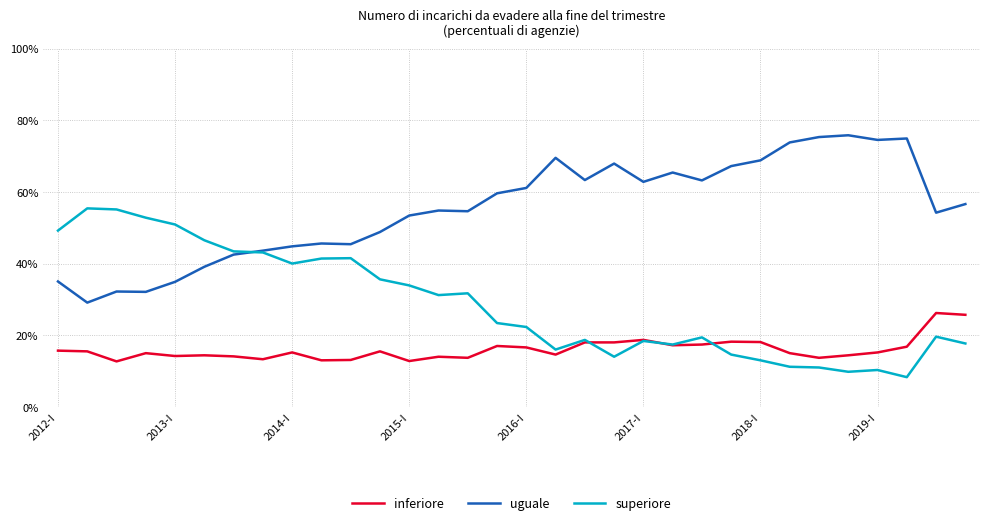

How many lines are shown in the chart?

3